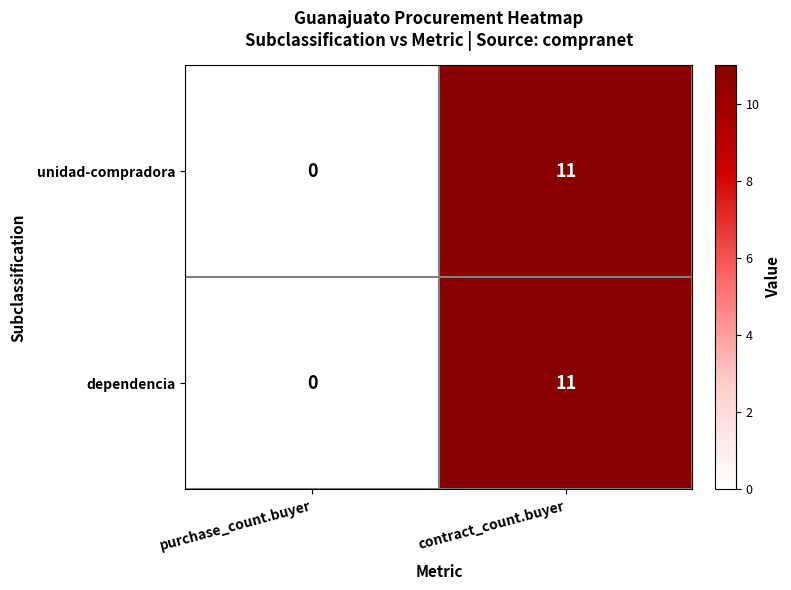

List the labels in order of unidad-compradora value, largest first.

contract_count.buyer, purchase_count.buyer